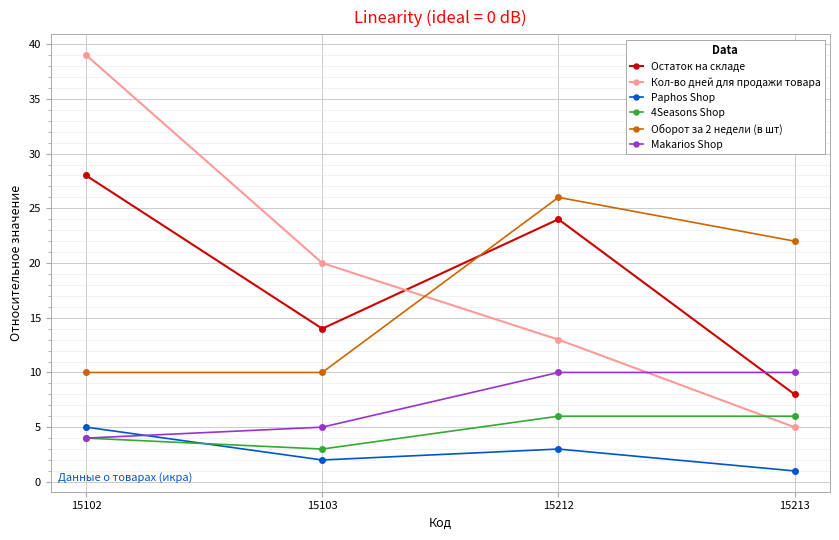

What is the sum of all Makarios Shop values?

29